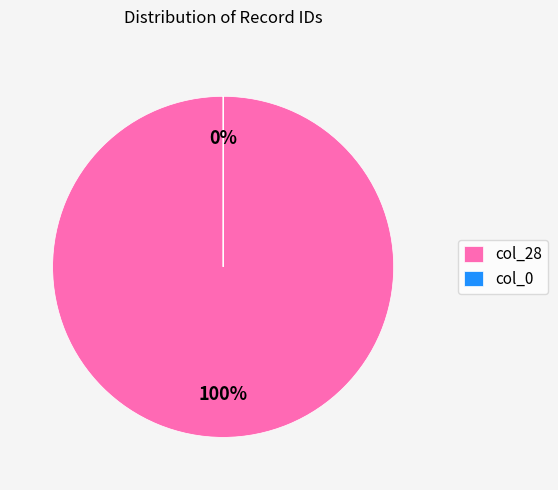

Which category has the smallest portion of the pie?

col_0